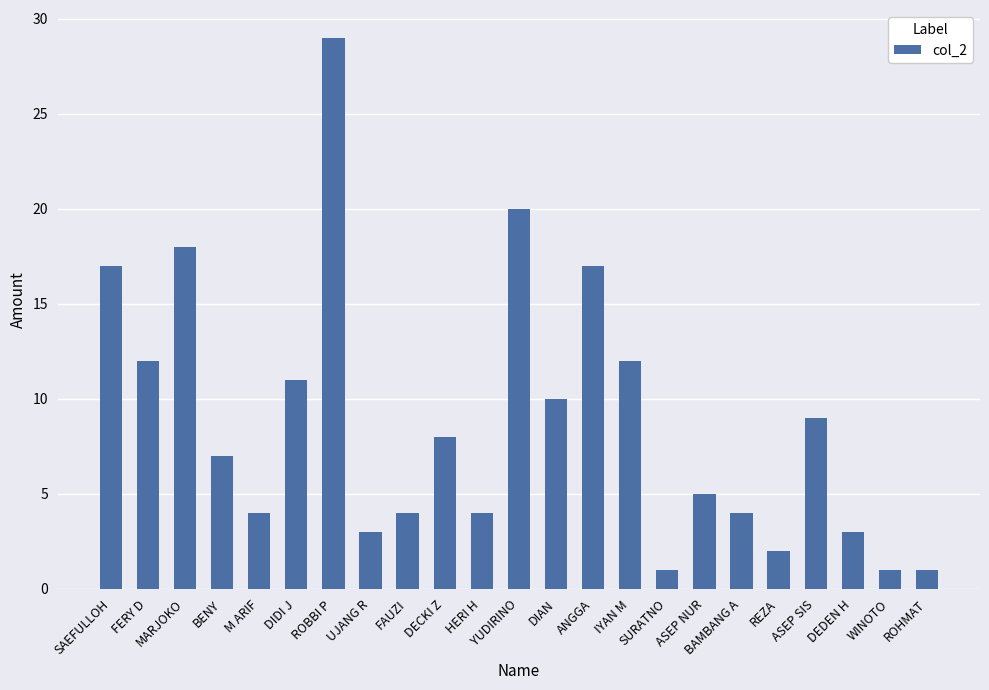

Reading left to right, what are all the values shown in this chart?

SAEFULLOH=17	FERY D=12	MARJOKO=18	BENY=7	M ARIF=4	DIDI J=11	ROBBI P=29	UJANG R=3	FAUZI=4	DECKI Z=8	HERI H=4	YUDIRINO=20	DIAN=10	ANGGA=17	IYAN M=12	SURATNO=1	ASEP NUR=5	BAMBANG A=4	REZA=2	ASEP SIS=9	DEDEN H=3	WINOTO=1	ROHMAT=1